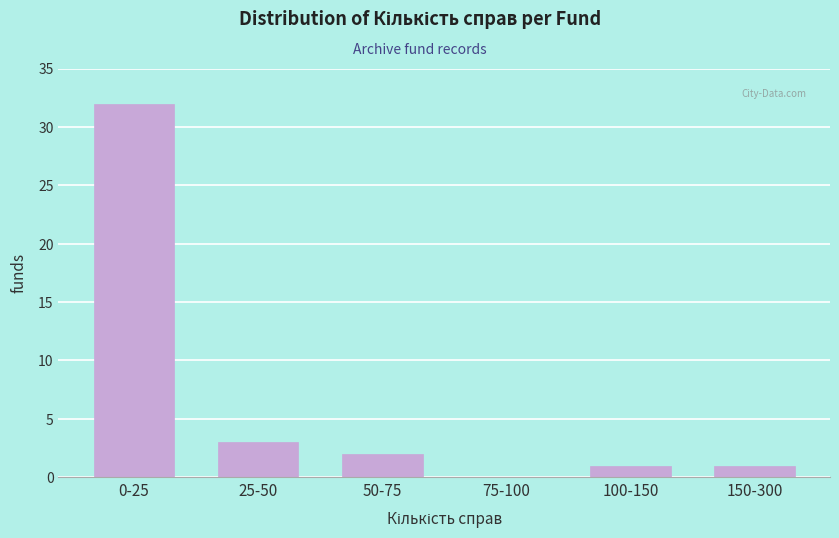

Reading left to right, extract all data points from this chart.

0-25=32	25-50=3	50-75=2	75-100=0	100-150=1	150-300=1